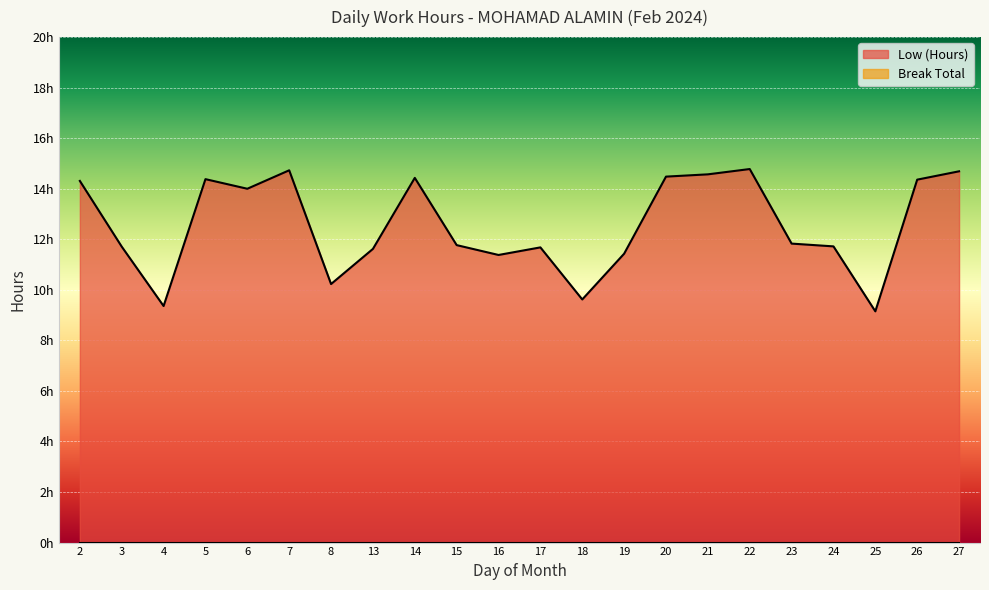

What is the sum of the values at 8 and 21?

24.8